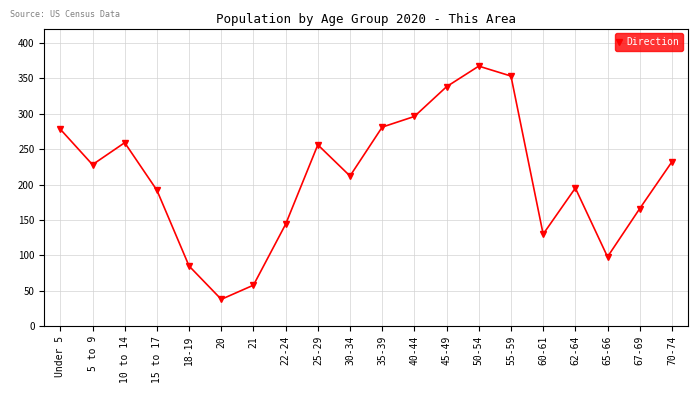

Reading left to right, transcribe all the data shown in this chart.

278	228	259	192	85	38	58	144	256	212	281	296	338	367	353	130	195	98	166	232